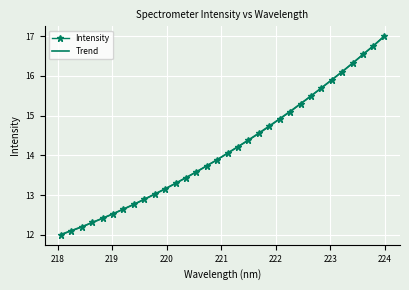

Which has a higher value, 220.3533 or 218.6332?

220.3533